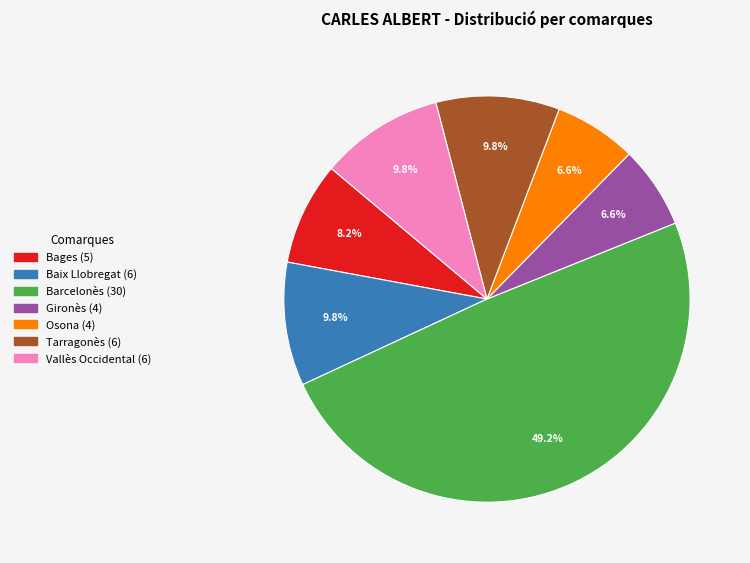

The Gironès slice represents 7% of the pie. True or false?

True